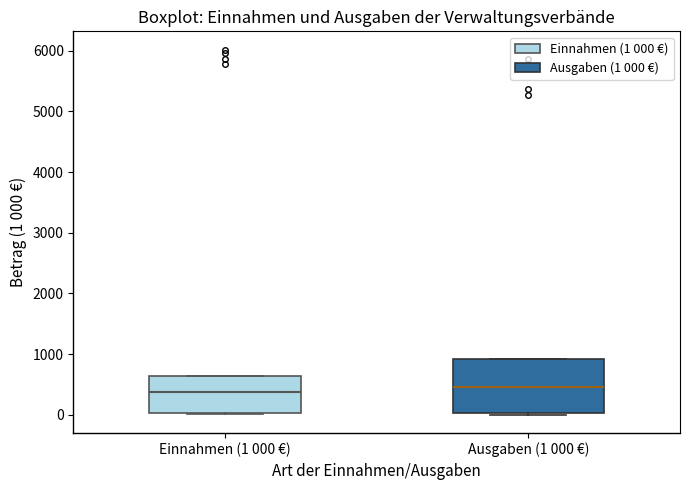

Where is the lower edge of the box for Einnahmen (1 000 €) on the y-axis? The values are not printed on the chart, so give them approximately, as read against the axis.

0